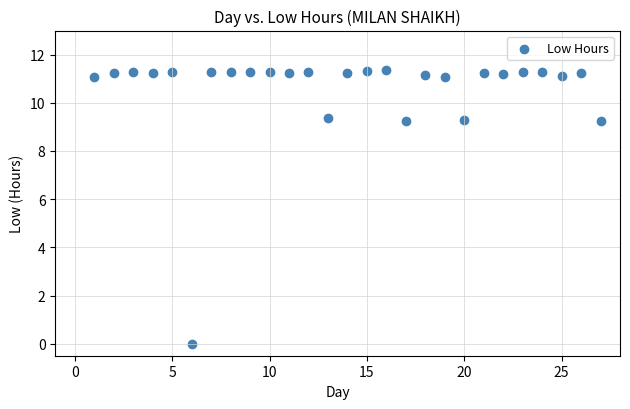

What is the range of X values (max minus min)?

26.0